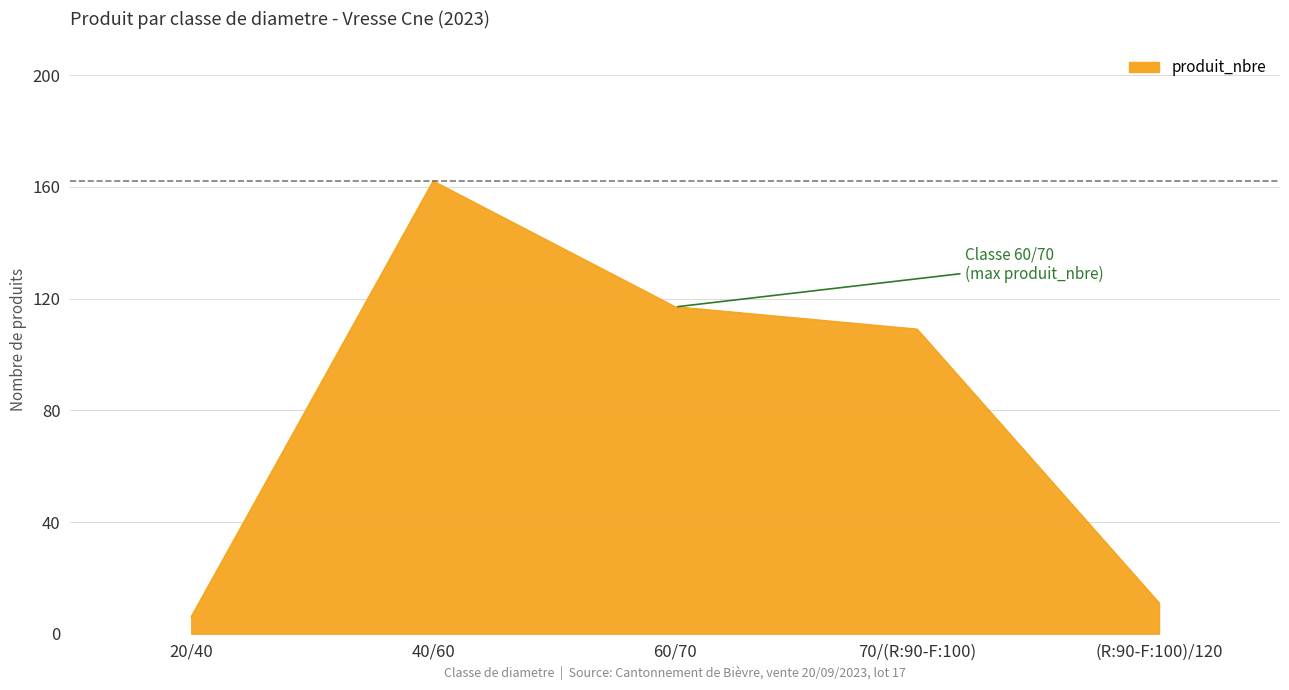

Between 60/70 and (R:90-F:100)/120, which is larger?

60/70